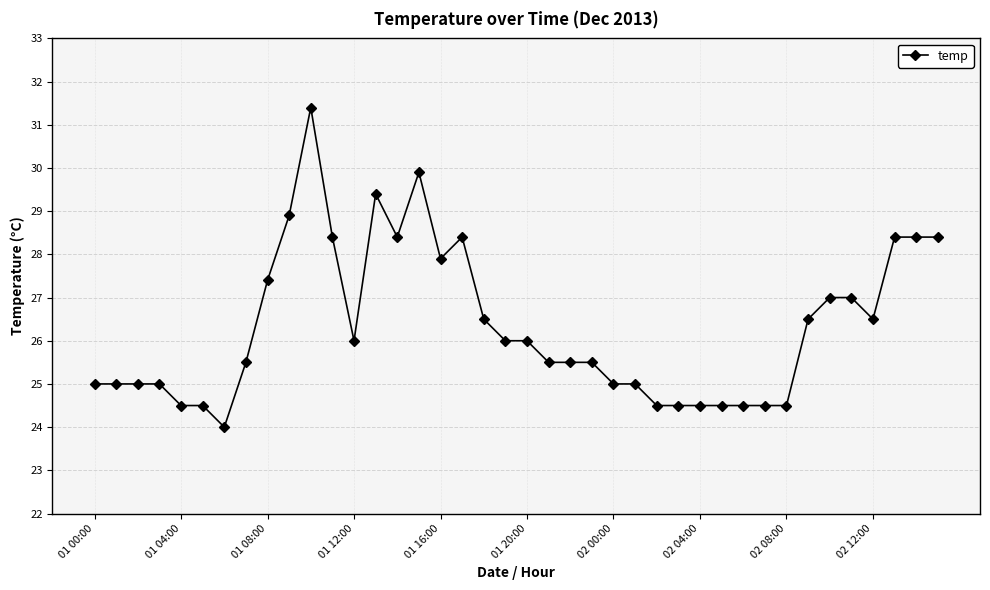

True or false: there are more than 1 points higher than both neighbors.

True